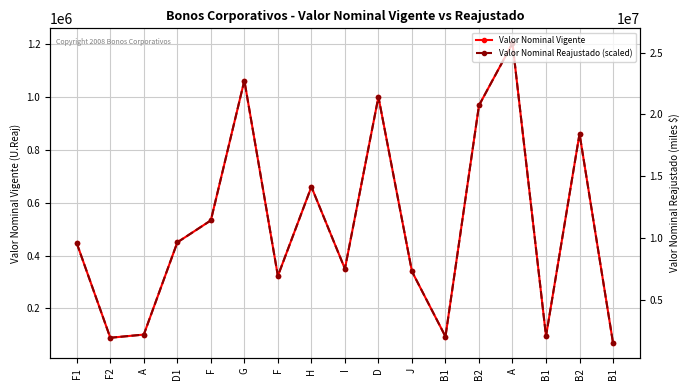

The value of Valor Nominal Vigente at H is 1056721.2. True or false?

False